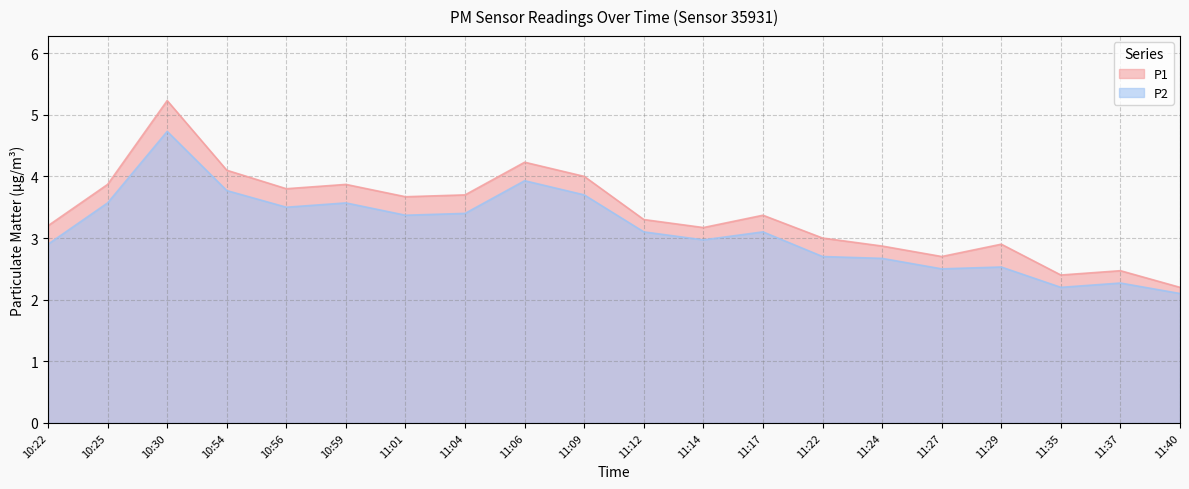

What are all the series names shown in the legend?

P1, P2